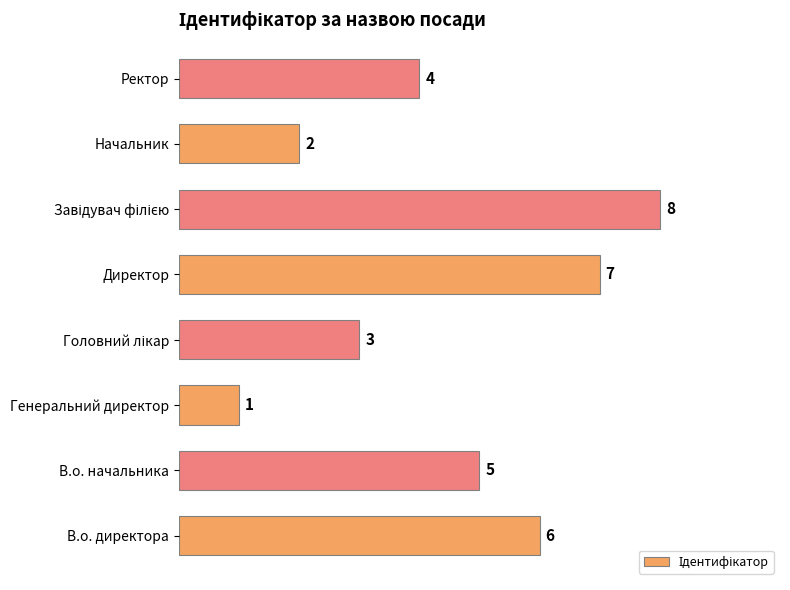

True or false: the data shows 4 at В.о. директора.

False